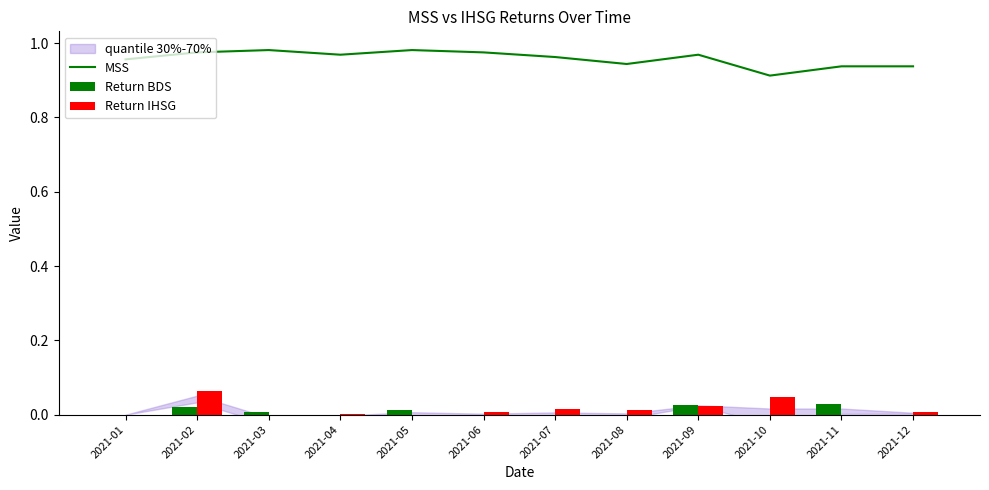

Rank the series by their maximum value, from lowest to highest.

Return BDS, Return IHSG, MSS